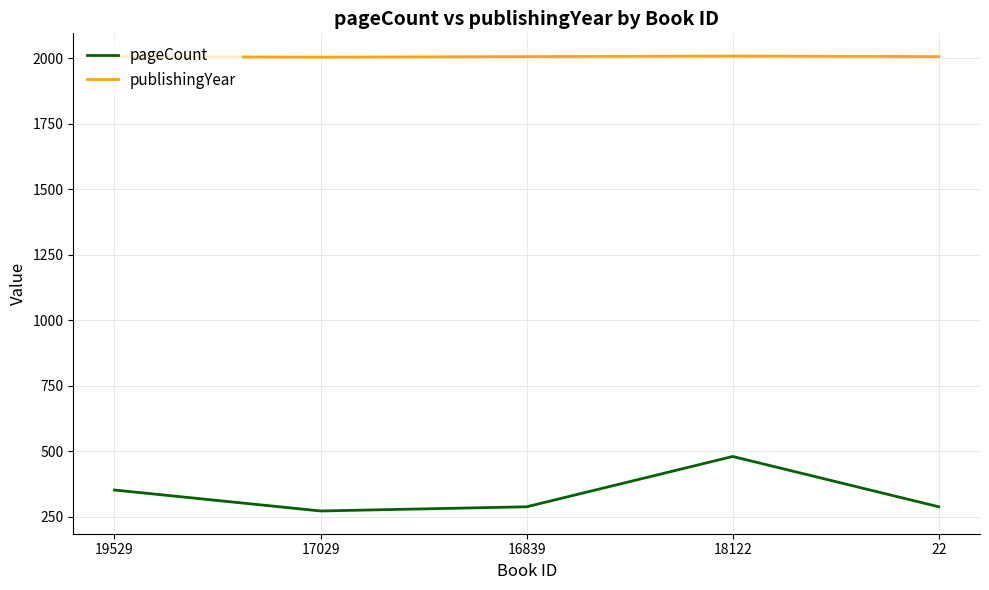

Is the value of pageCount at 17029 greater than the value of publishingYear at 22?

No